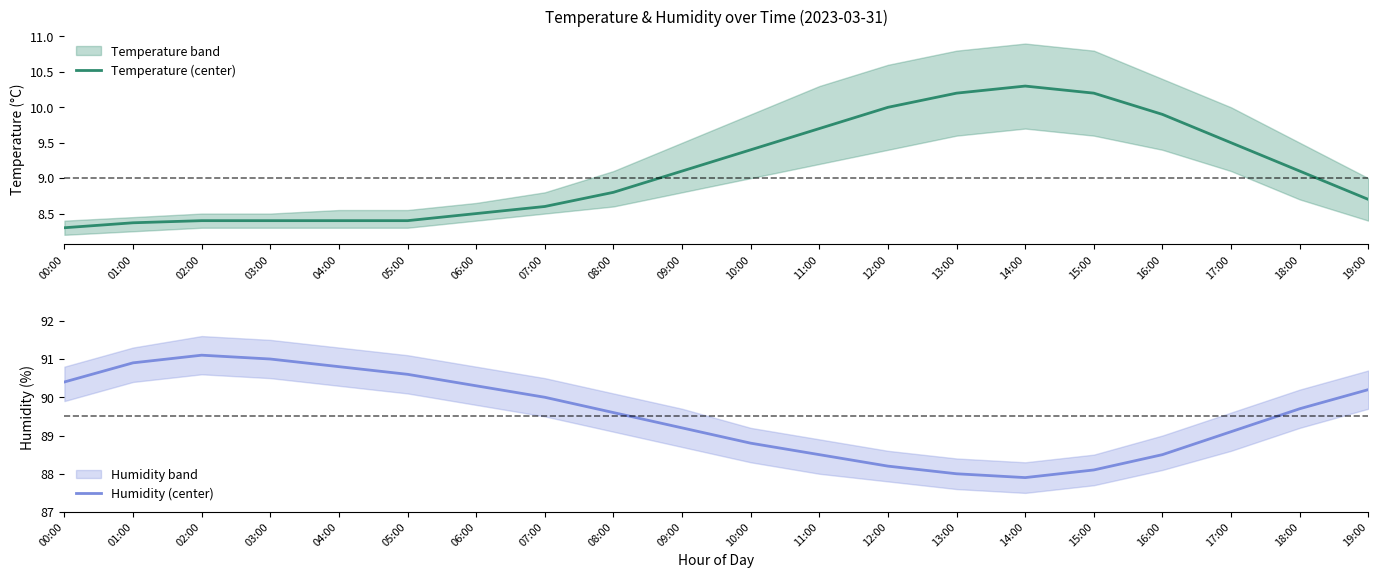

How many interior local valleys does the Humidity (center) series have?

1